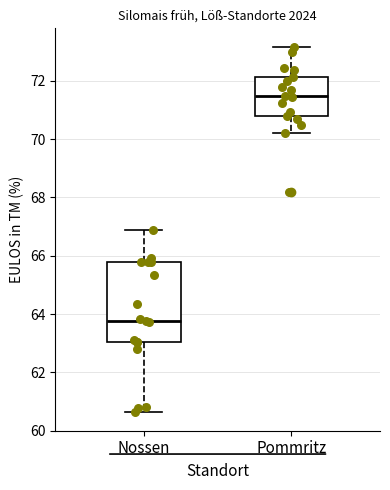

Reading left to right, transcribe this box plot: for each box, give where its median line is, the range the box spans, and where its two whiskers end, as read against the y-axis. The values are not printed on the chart, so give them approximately, as read against the axis.

Nossen: median 63.8, box 63.0 to 65.8, whiskers 60.6 to 66.8
Pommritz: median 71.4, box 70.8 to 72.2, whiskers 70.2 to 73.2